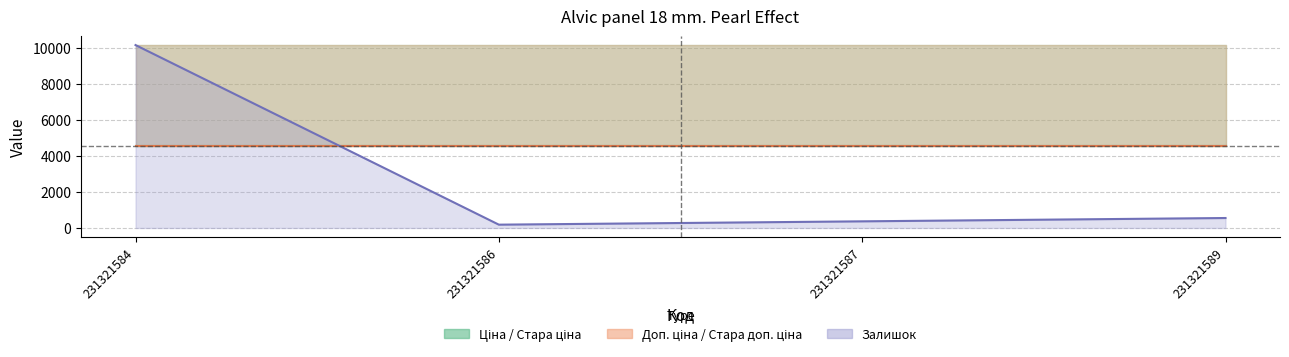

What is the smallest value displayed?

184.7